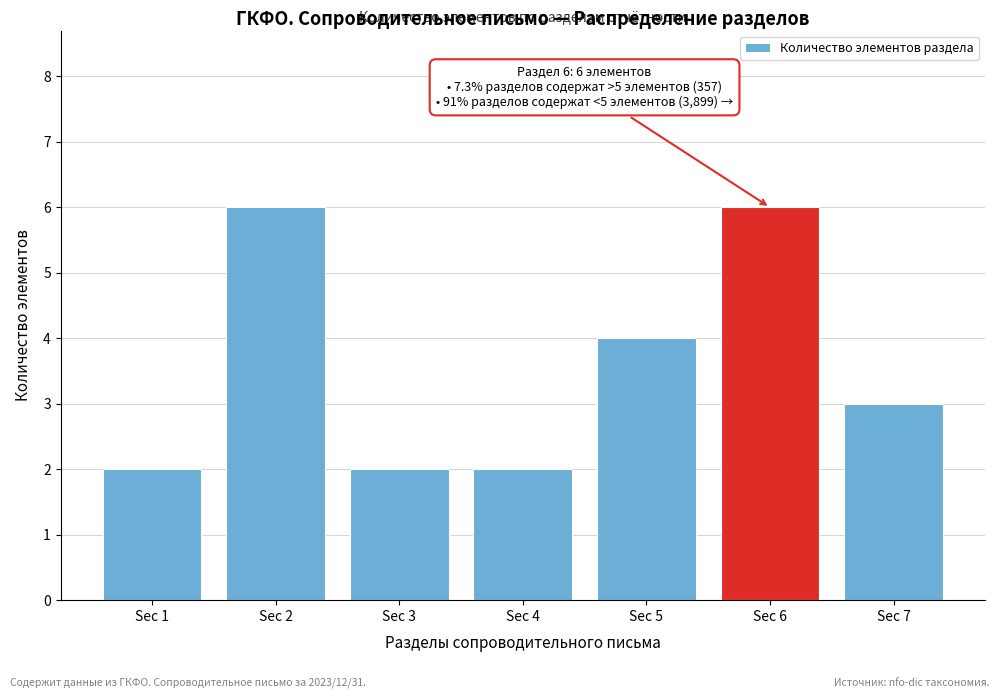

Reading right to left, what are all the values shown in this chart?

3	6	4	2	2	6	2